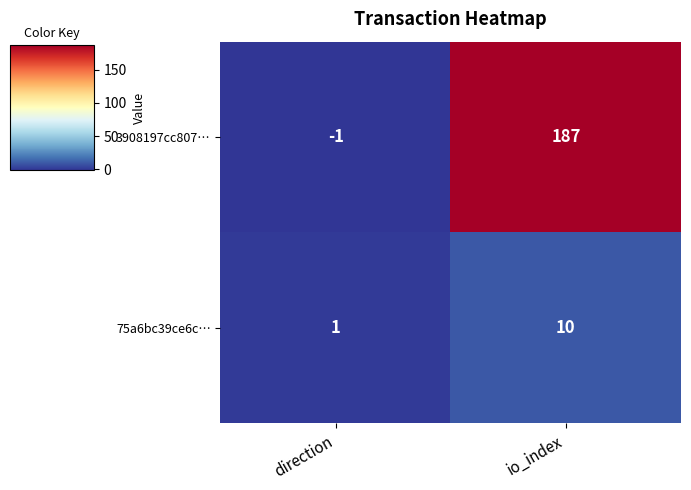

Reading left to right, list all the values displayed in this chart.

3908197cc807…: -1	187
75a6bc39ce6c…: 1	10